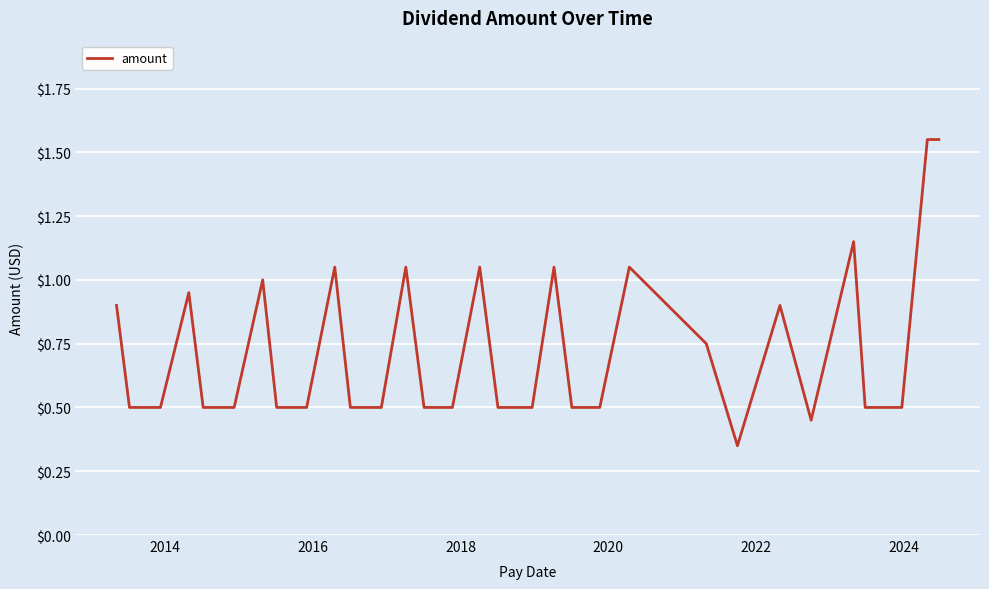

Does the chart have visible grid lines?

Yes